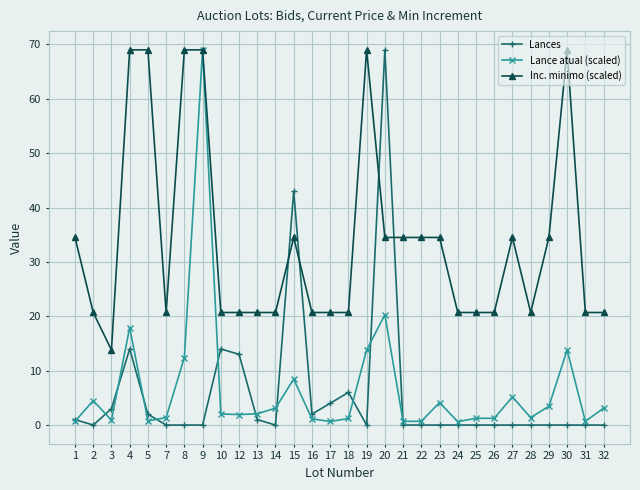

True or false: Lance atual (scaled) and Lances intersect in this chart.

True